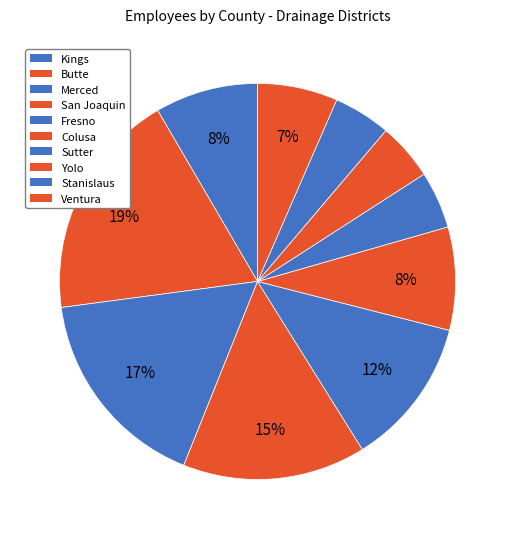

Count the number of slices in the pie.

10